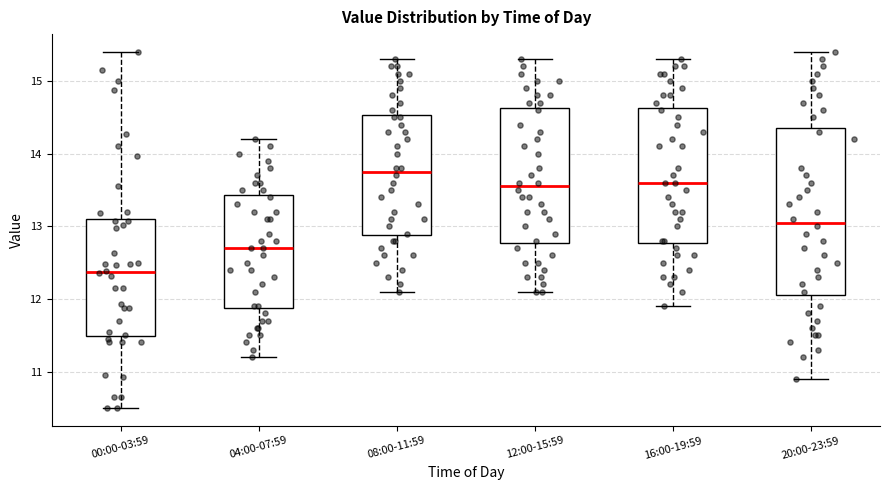

Which box's median line is the highest?

08:00-11:59